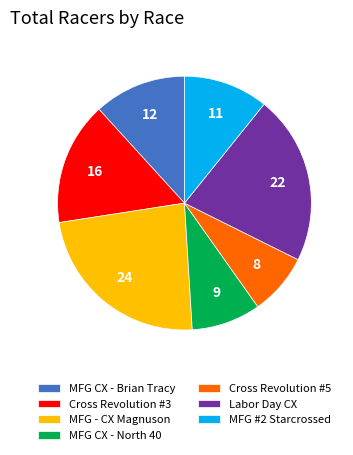

Is there any slice that represents more than half of the pie?

No